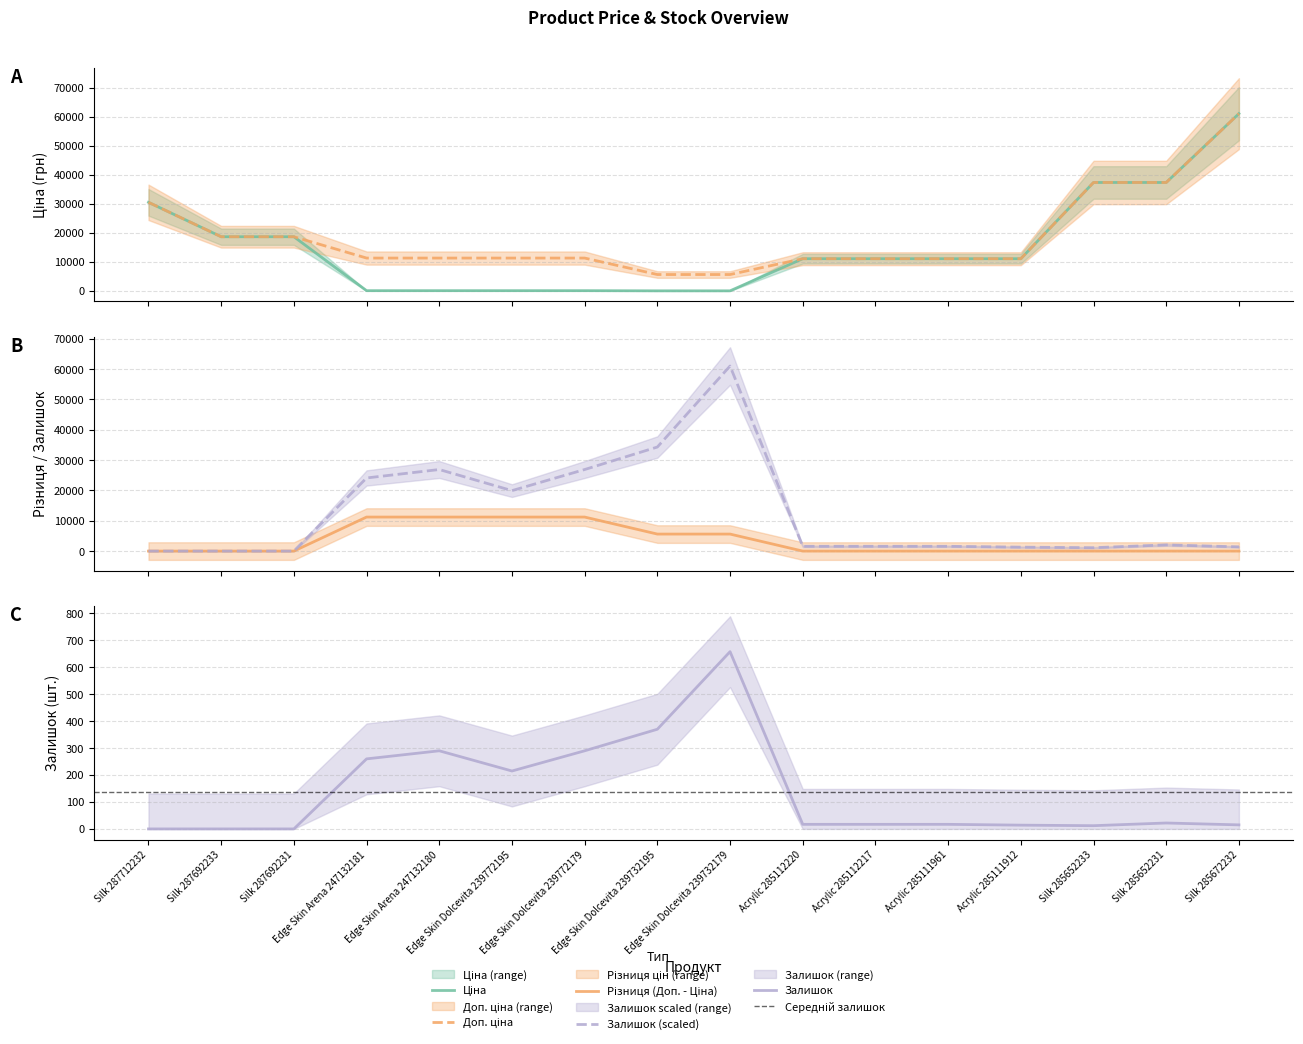

The value of Доп. ціна at Silk 287712232 is 30512.3. True or false?

True